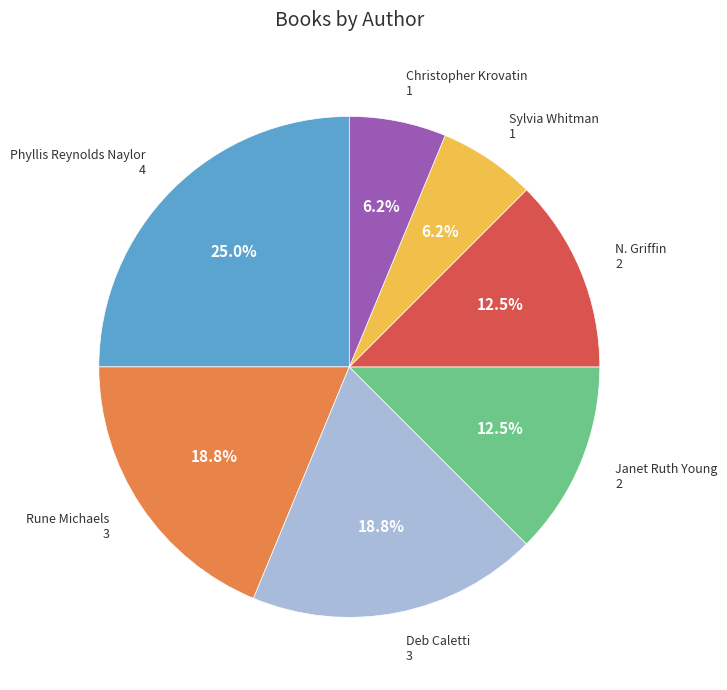

What percentage do Rune Michaels and Christopher Krovatin together represent?

25.0%